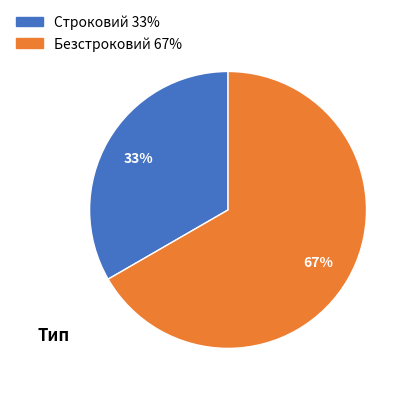

The Строковий slice represents 33% of the pie. True or false?

True